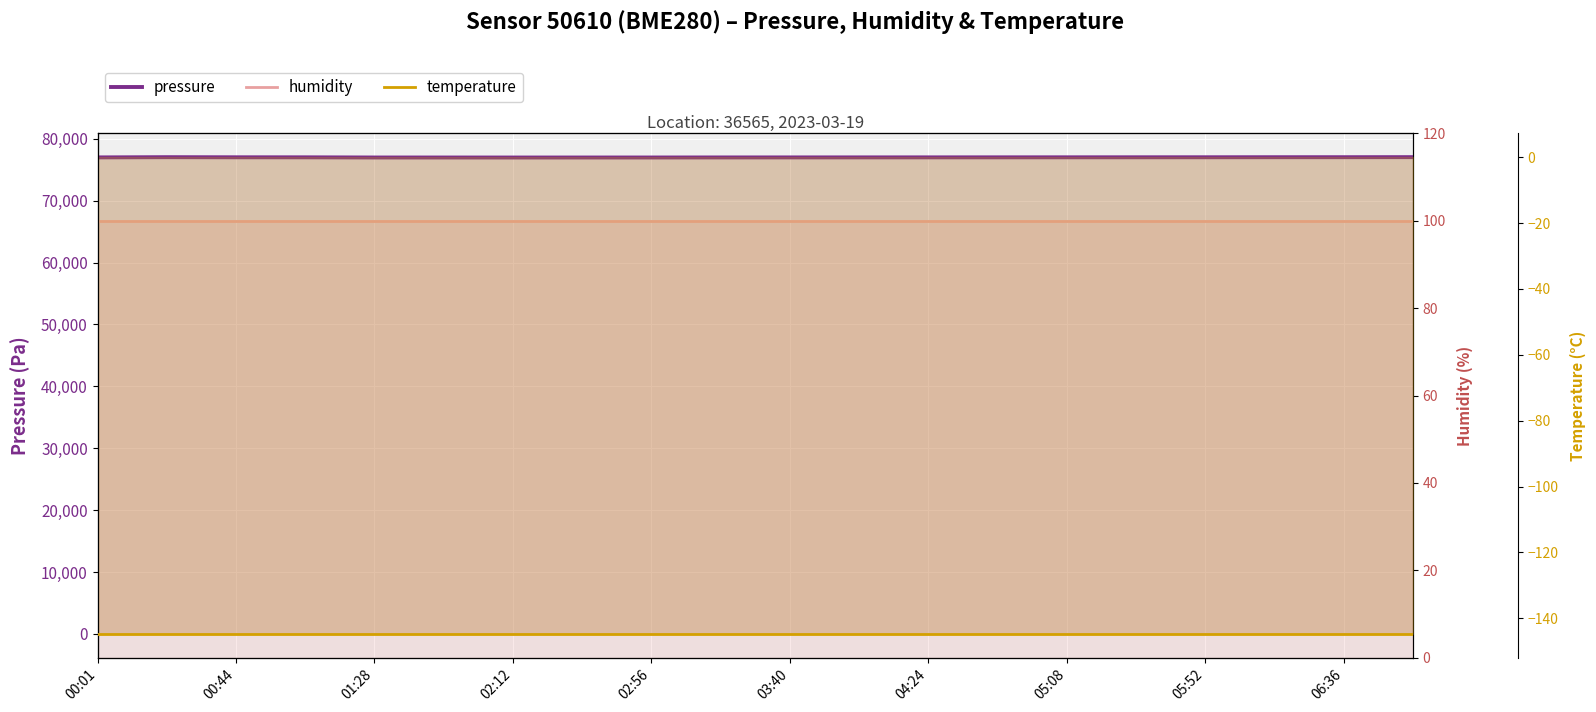

What is the difference between the highest and lowest values at 06:36?

77142.7